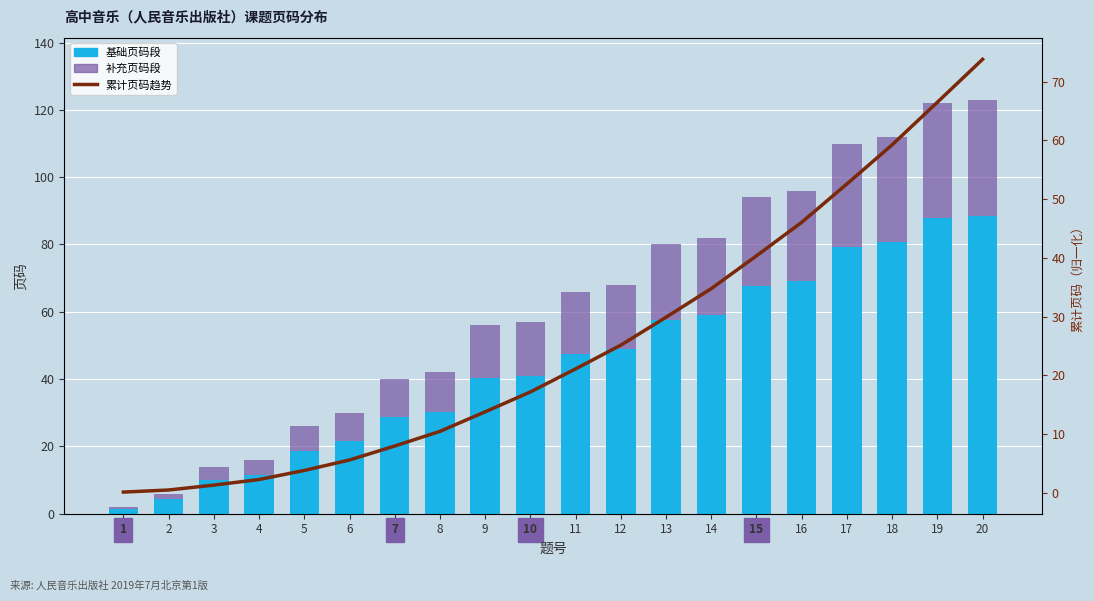

Where does the 基础页码段 series first go above 47?

11